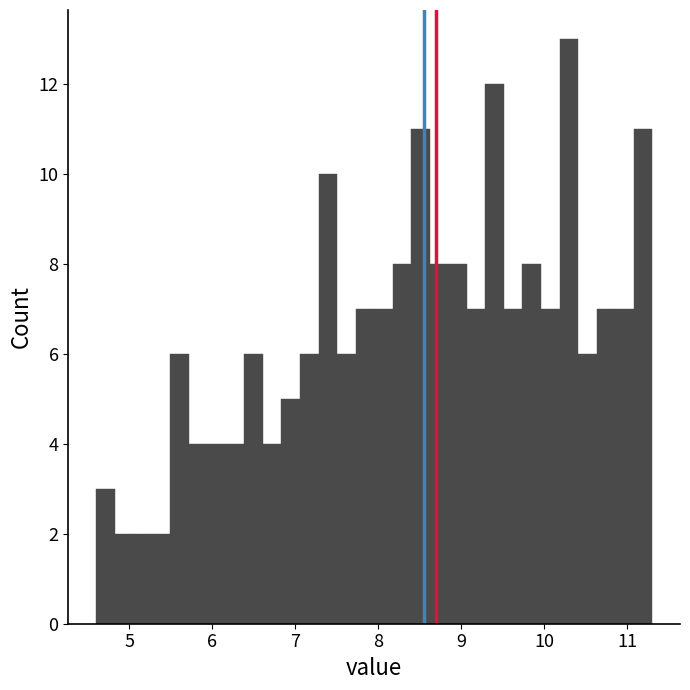

Read against the x-axis, roughly where is the centre of the tallest bar?

10.3